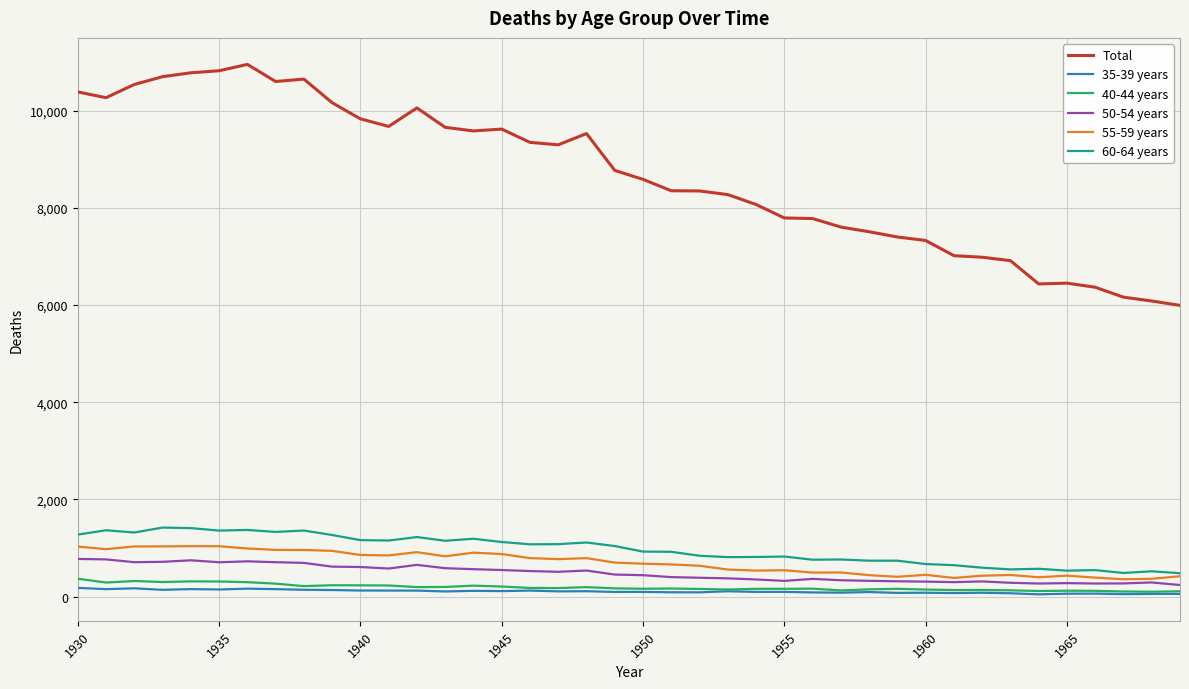

Is this an area chart (filled region under the line)?

No